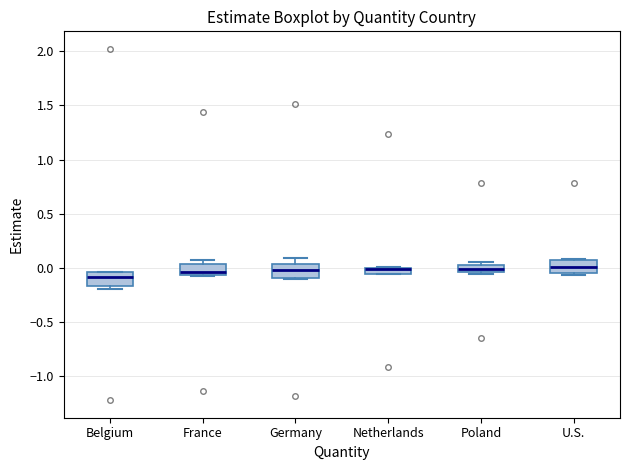

Where does the median line of the box for U.S. sit on the y-axis? The values are not printed on the chart, so give them approximately, as read against the axis.

0.00